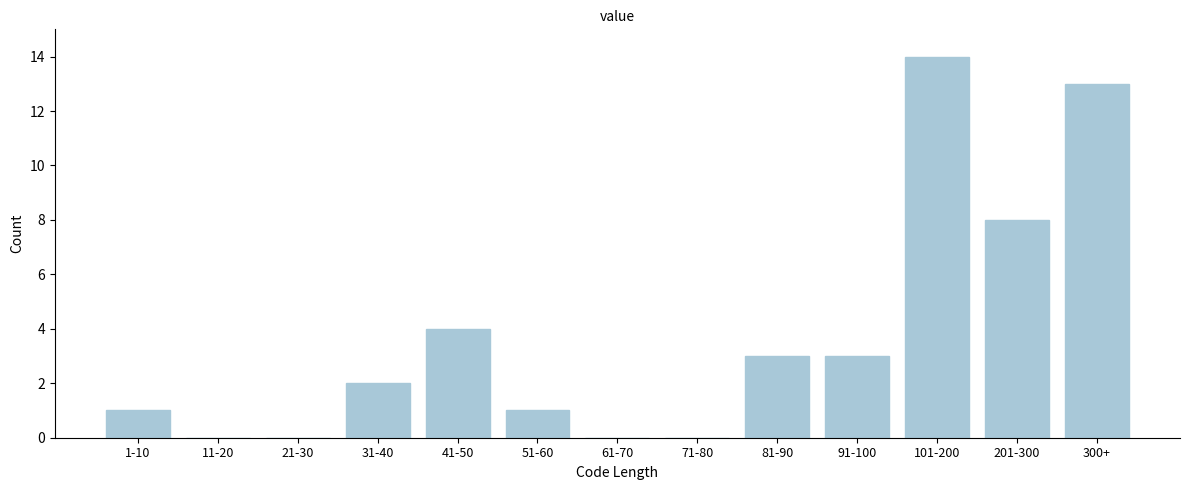

Reading right to left, what are all the values shown in this chart?

300+=13	201-300=8	101-200=14	91-100=3	81-90=3	71-80=0	61-70=0	51-60=1	41-50=4	31-40=2	21-30=0	11-20=0	1-10=1